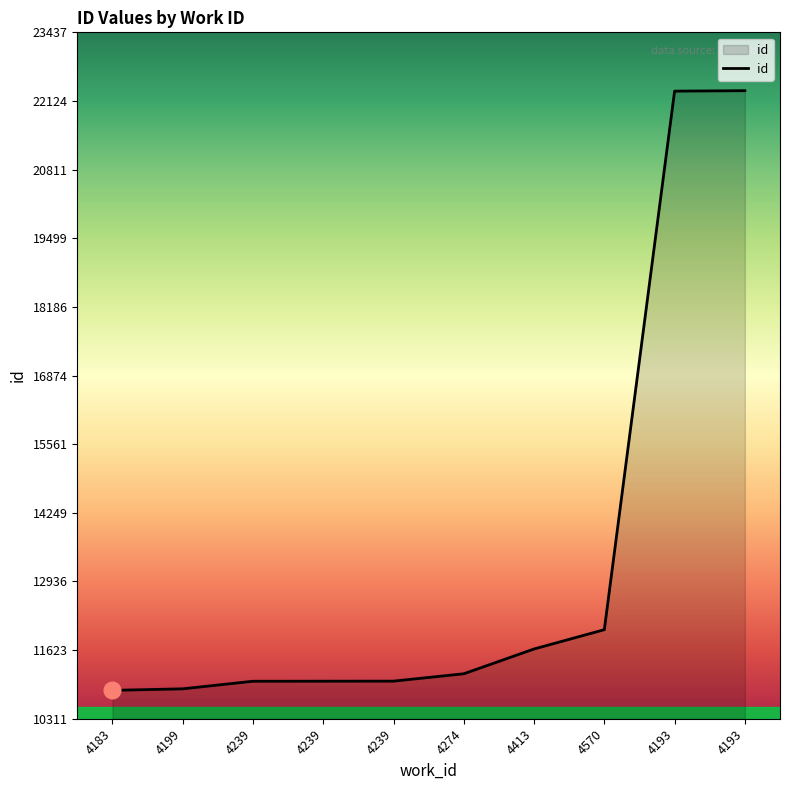

How many values are below 11171?

5